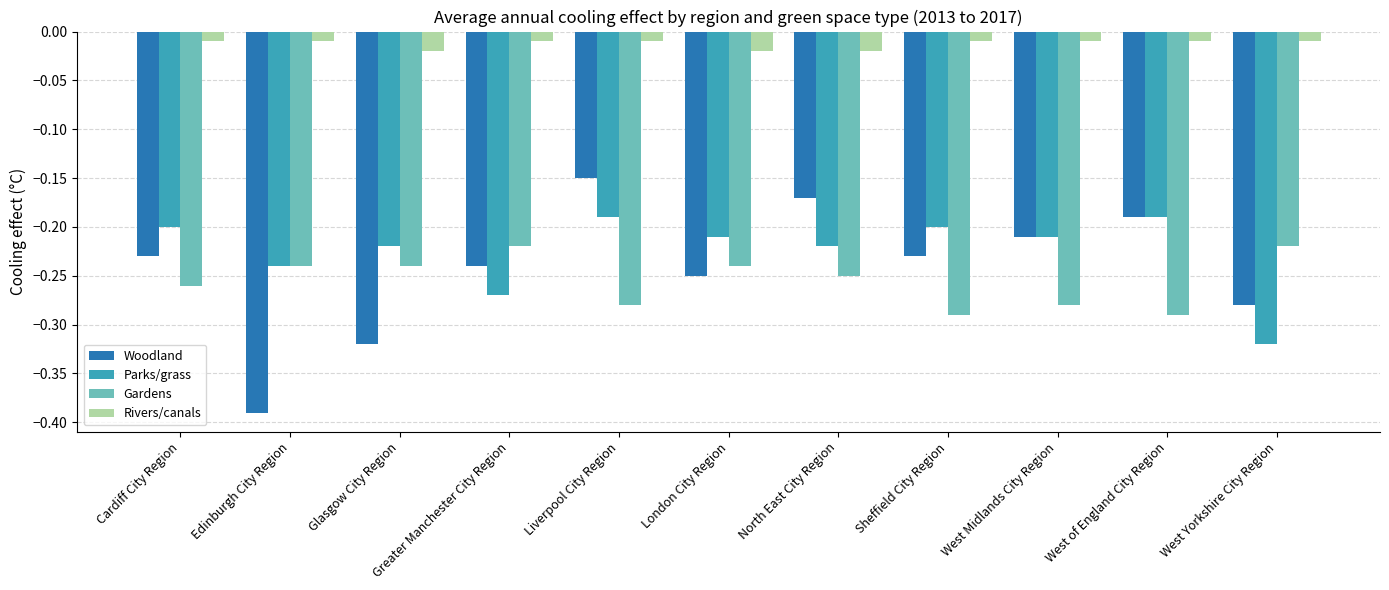

At which category does the chart reach its minimum across all series?

Edinburgh City Region